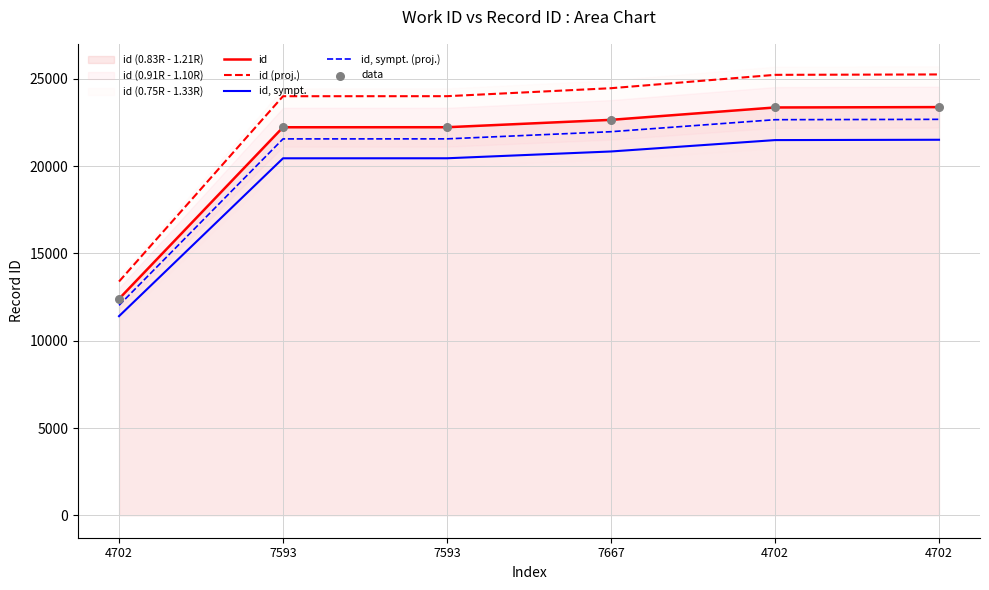

Is the value of id, sympt. at 7667 greater than the value of id at 4702?

Yes